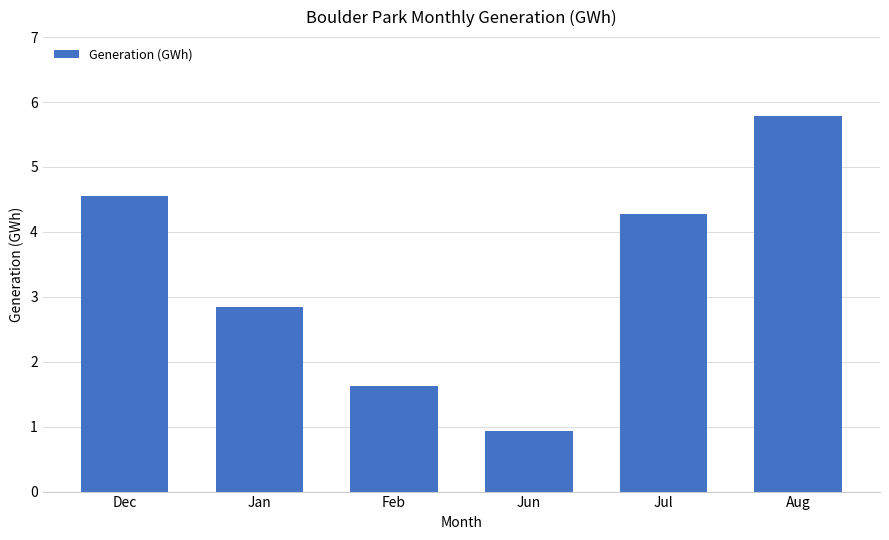

Which category has the lowest value across all series?

Jun